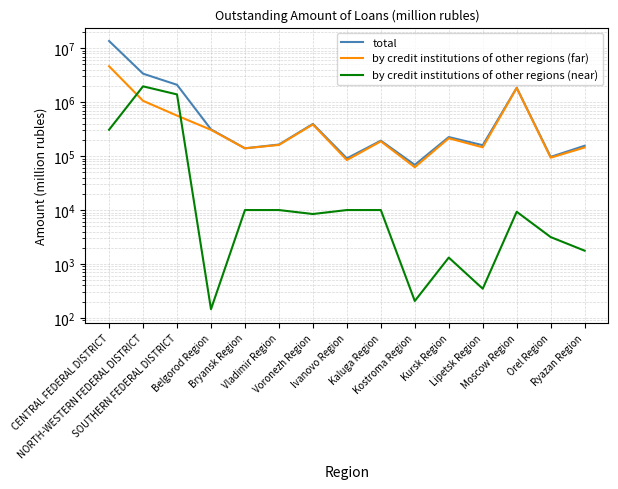

True or false: total has a value of 13631778 at CENTRAL FEDERAL DISTRICT.

True